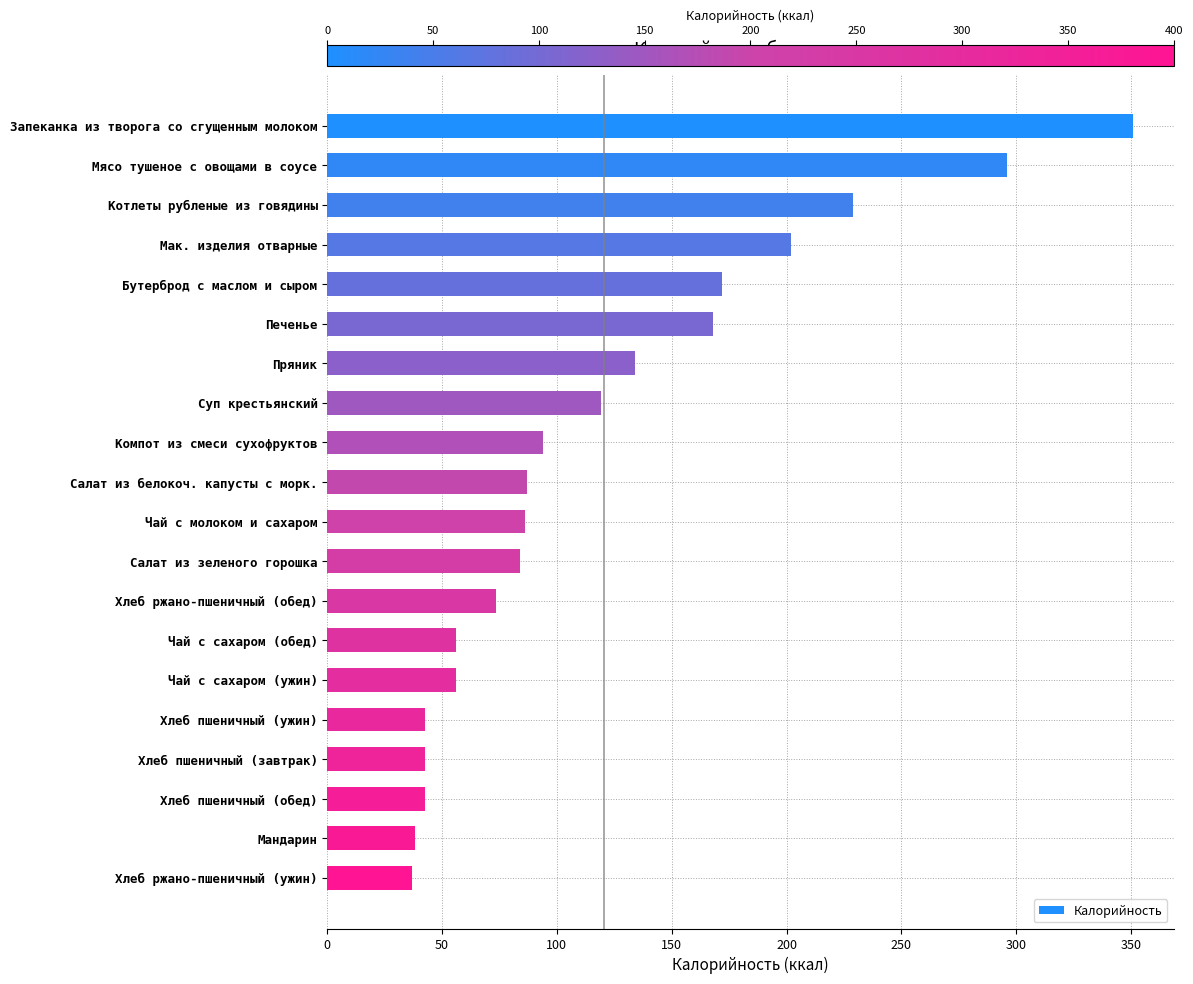

What is the maximum value shown in the chart?

351.0